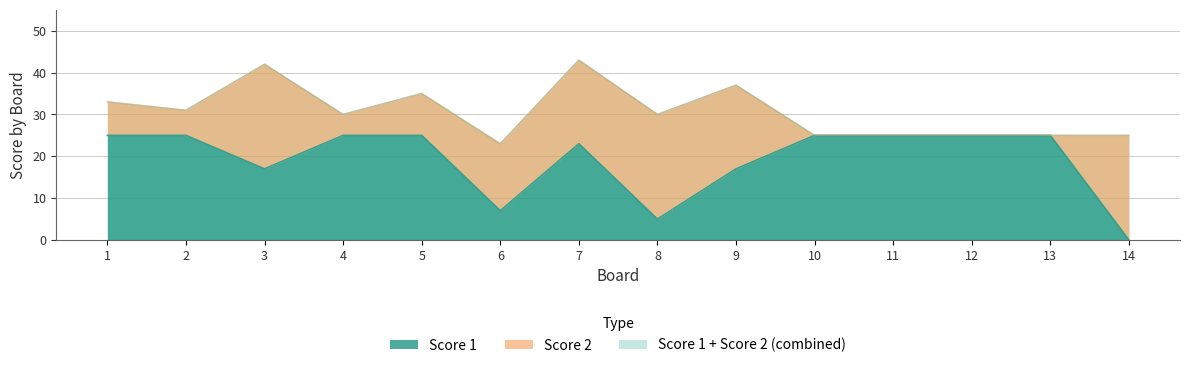

How many values are above zero?

13